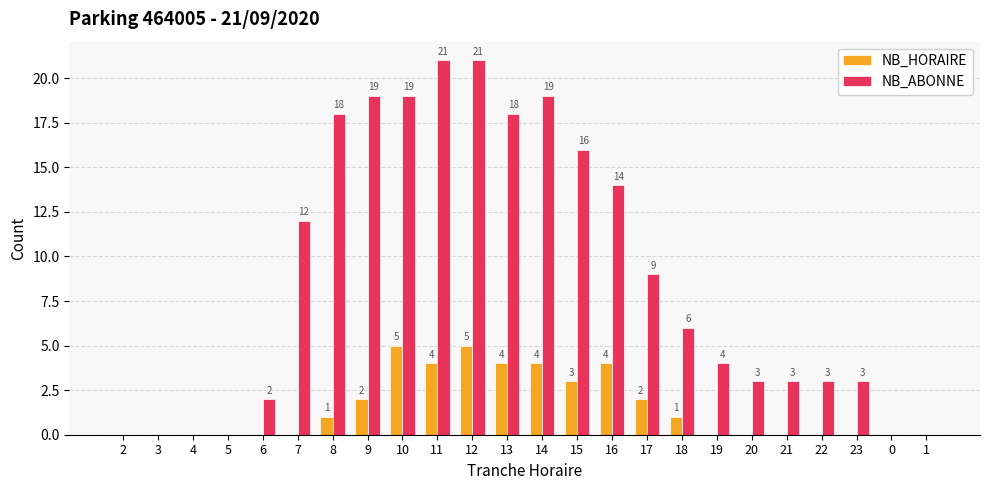

At which label is NB_ABONNE closest to 10?

17